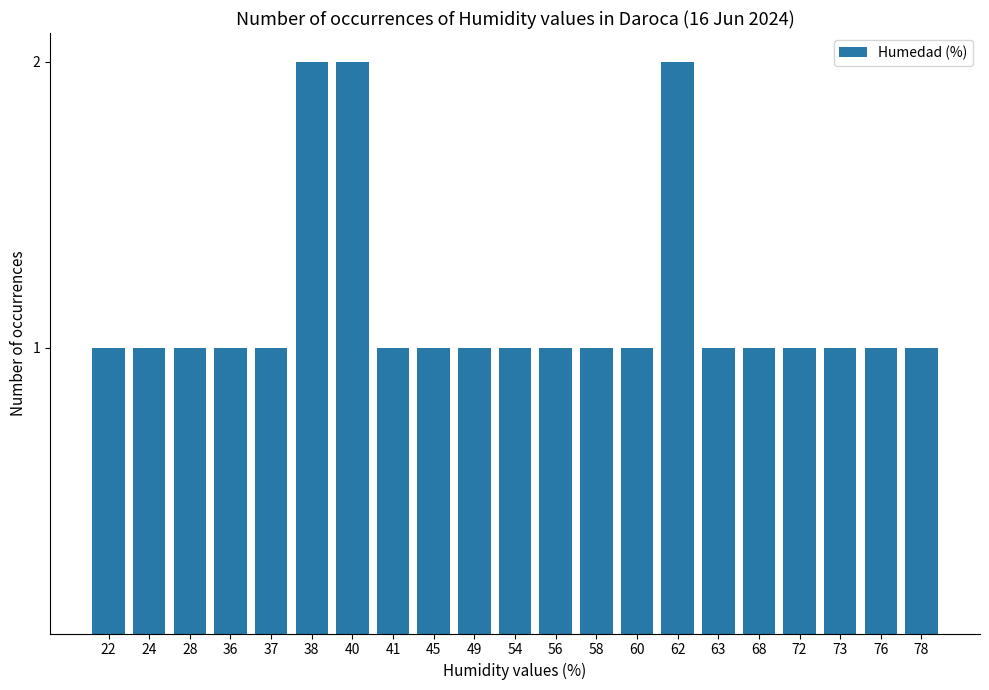

What is the sum of all values?

24